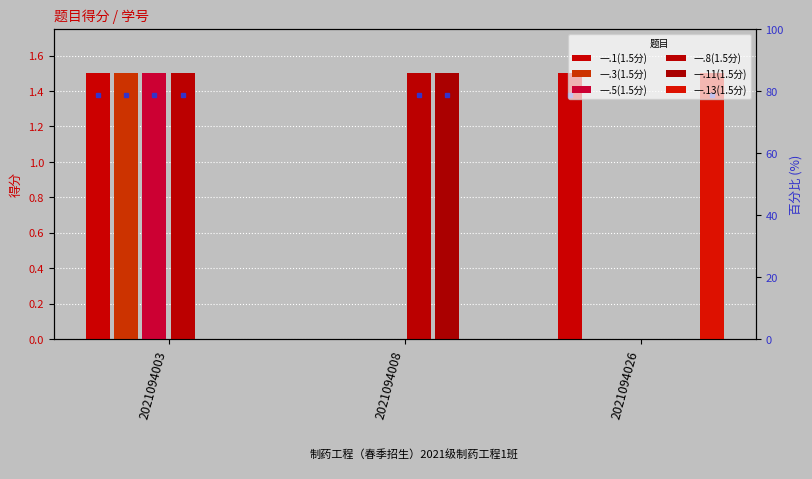

At which label is 一.1(1.5分) closest to 0?

2021094008